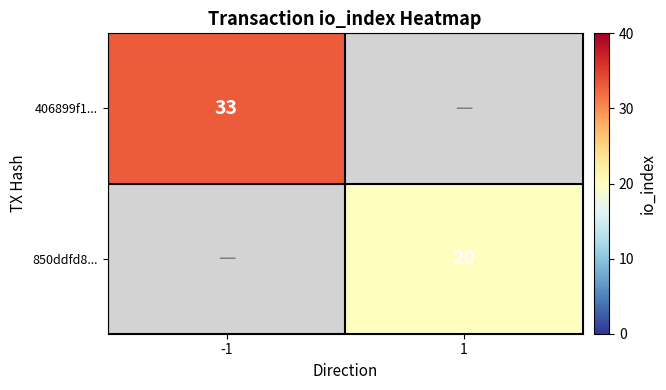

Which category has the highest value across all series?

-1